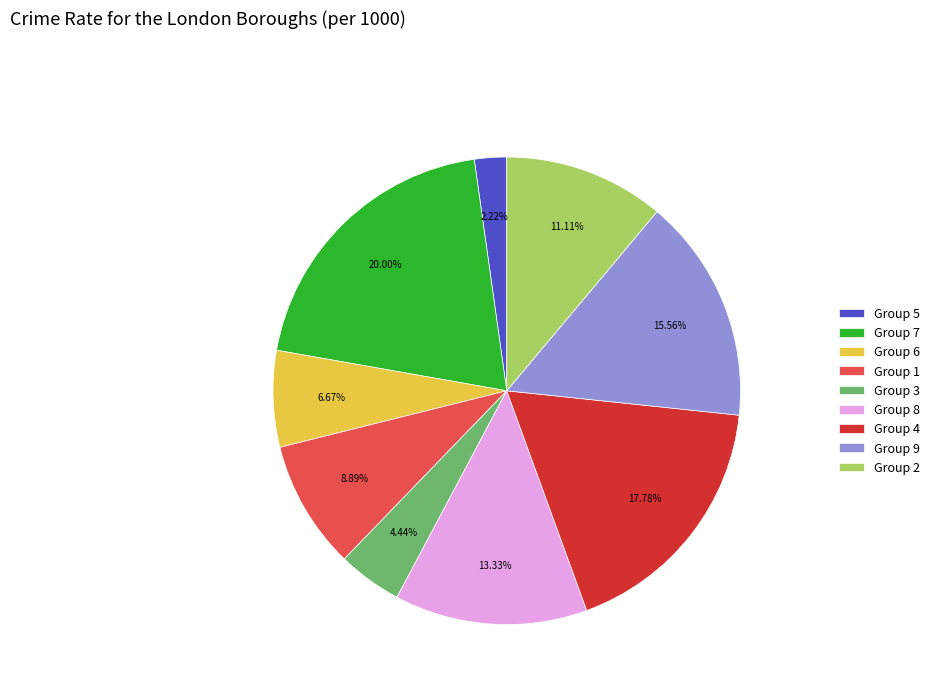

Do Group 3 and Group 4 together represent more than half of the pie?

No